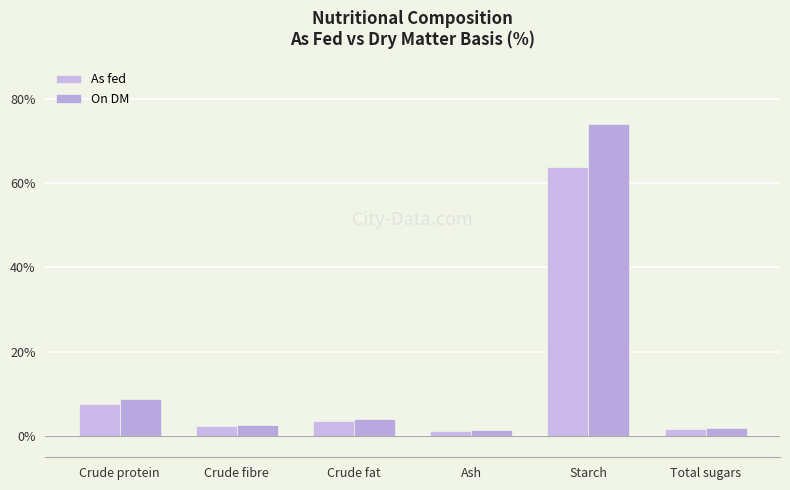

Is it true that On DM equals 1.4 at Ash?

True